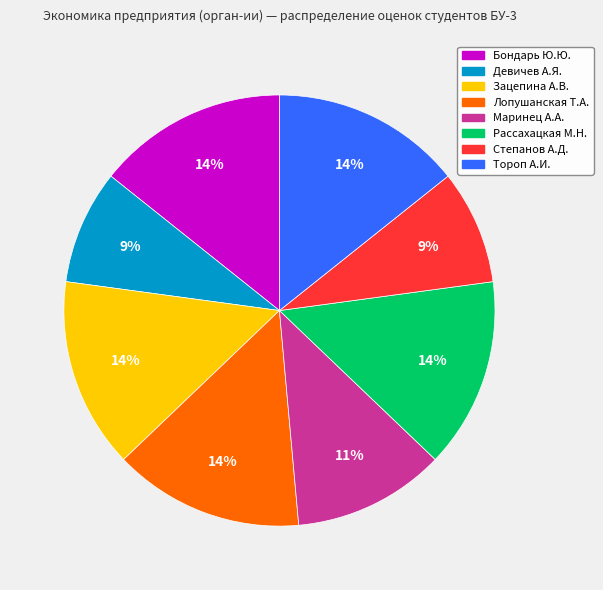

Is there any slice that represents more than half of the pie?

No